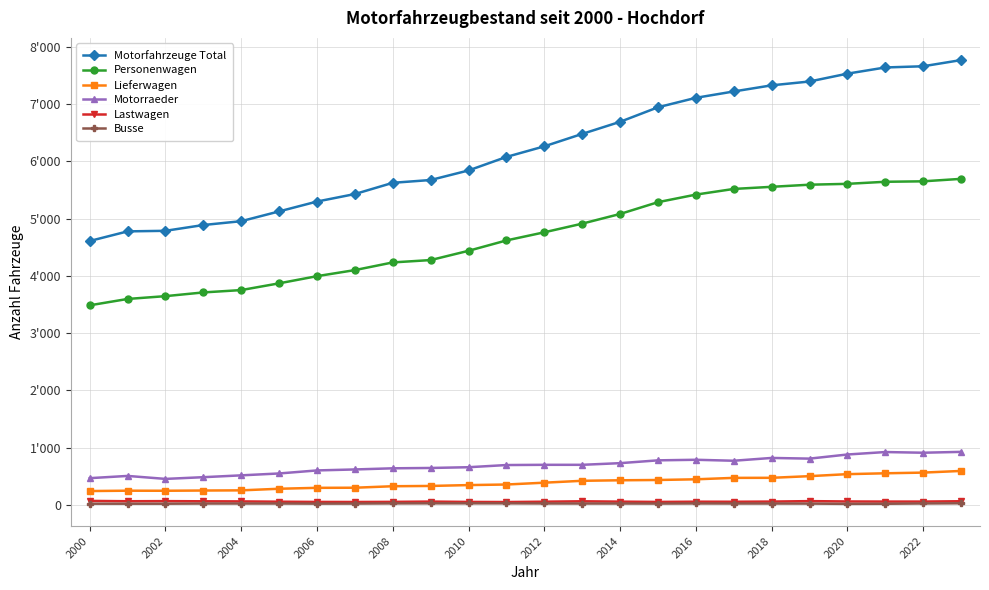

What is the maximum value for Busse?

30